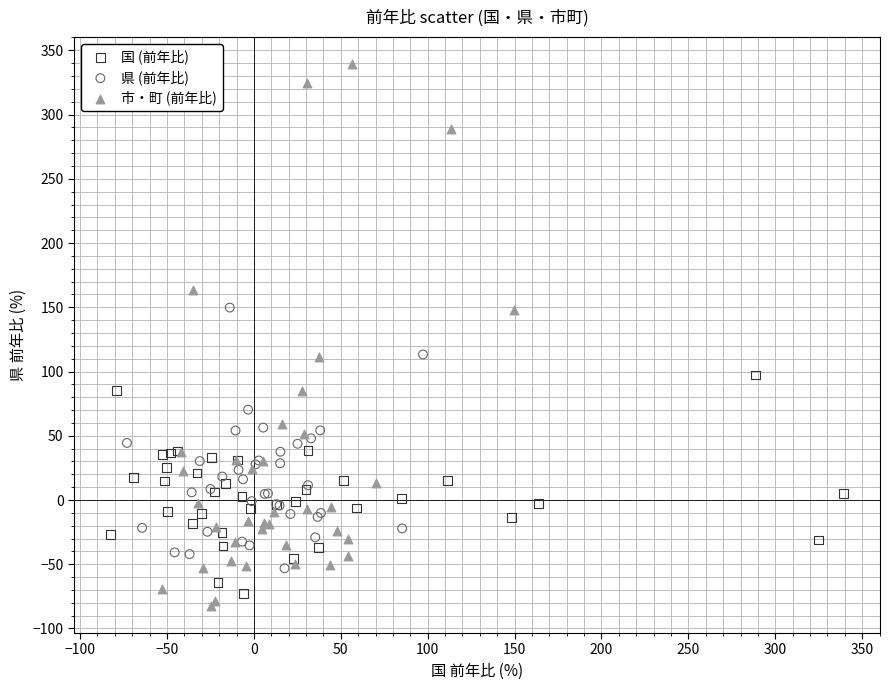

What are all the series names shown in the legend?

国 (前年比), 県 (前年比), 市・町 (前年比)